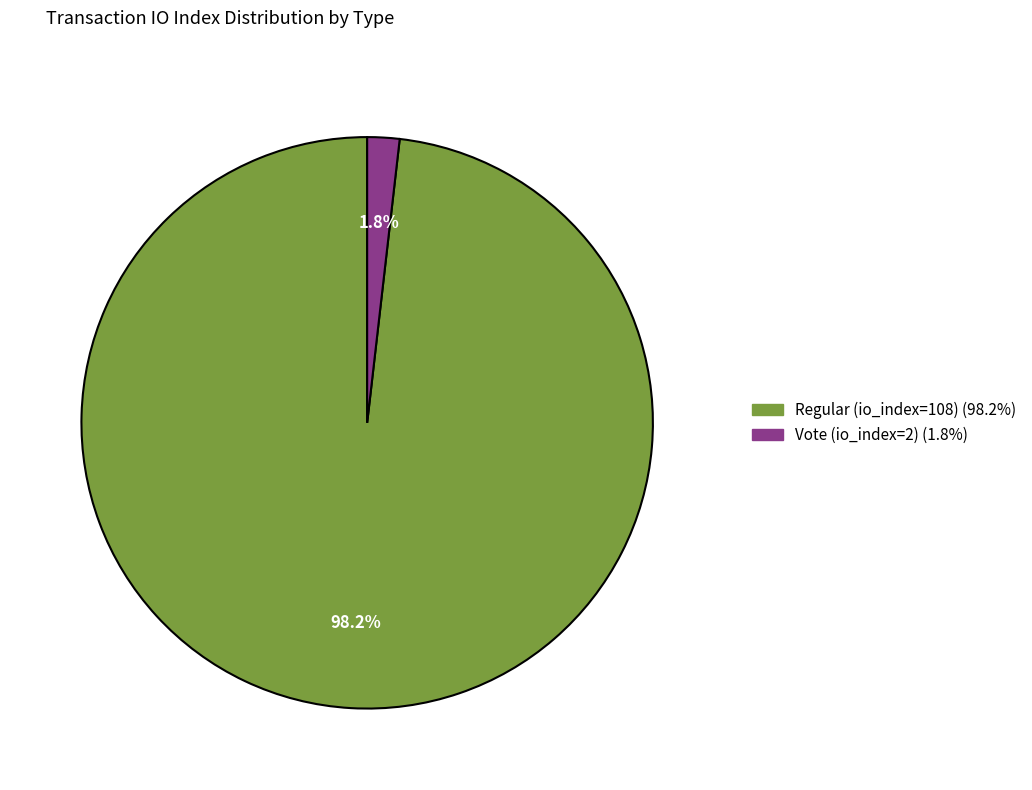

Rank the categories by value from lowest to highest.

Vote (io_index=2), Regular (io_index=108)